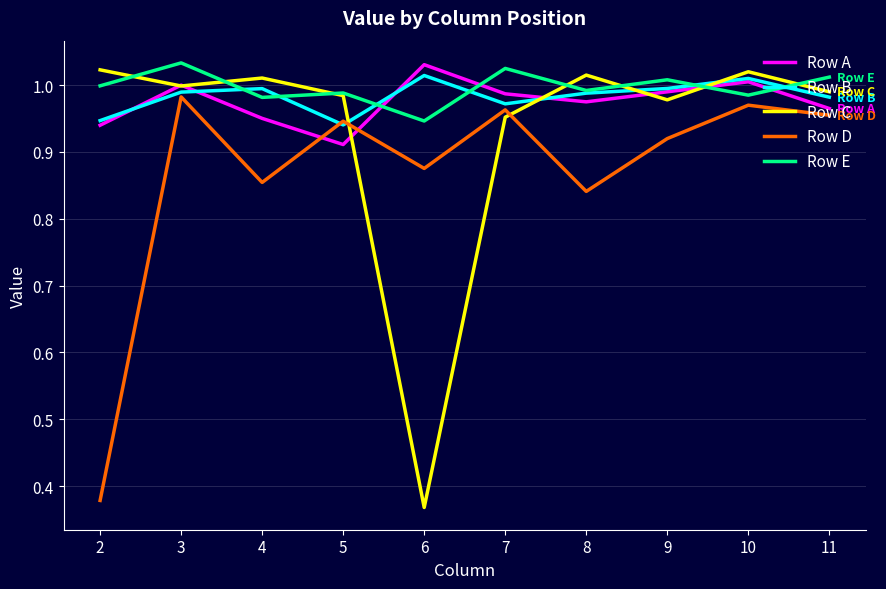

True or false: Row E and Row A cross at least once.

True